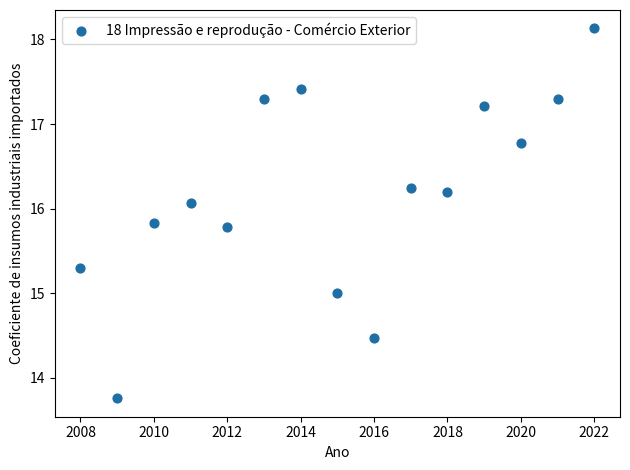

What is the range of X values (max minus min)?

14.0